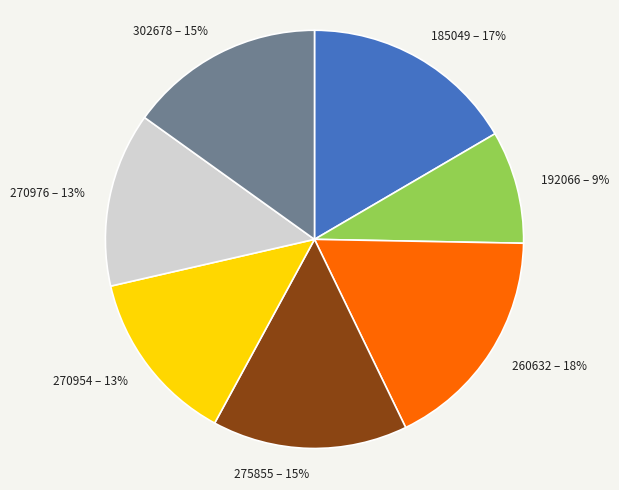

Do 185049 – 17% and 192066 – 9% together represent more than half of the pie?

No